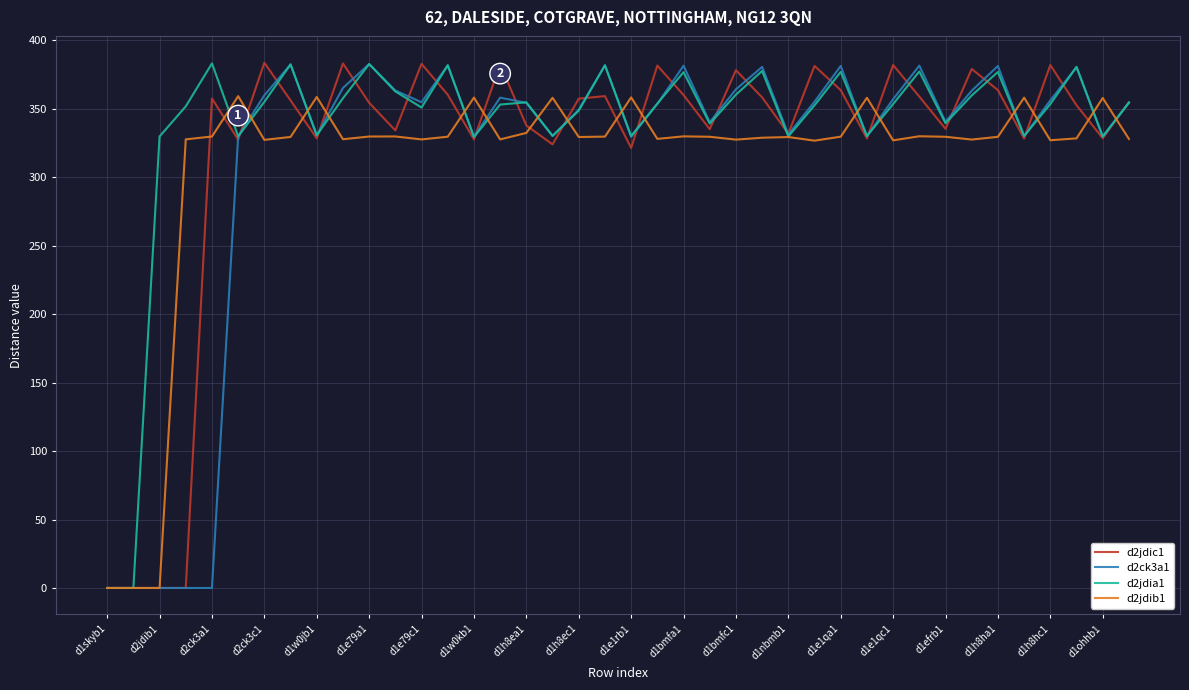

What is the greatest value displayed?

383.7